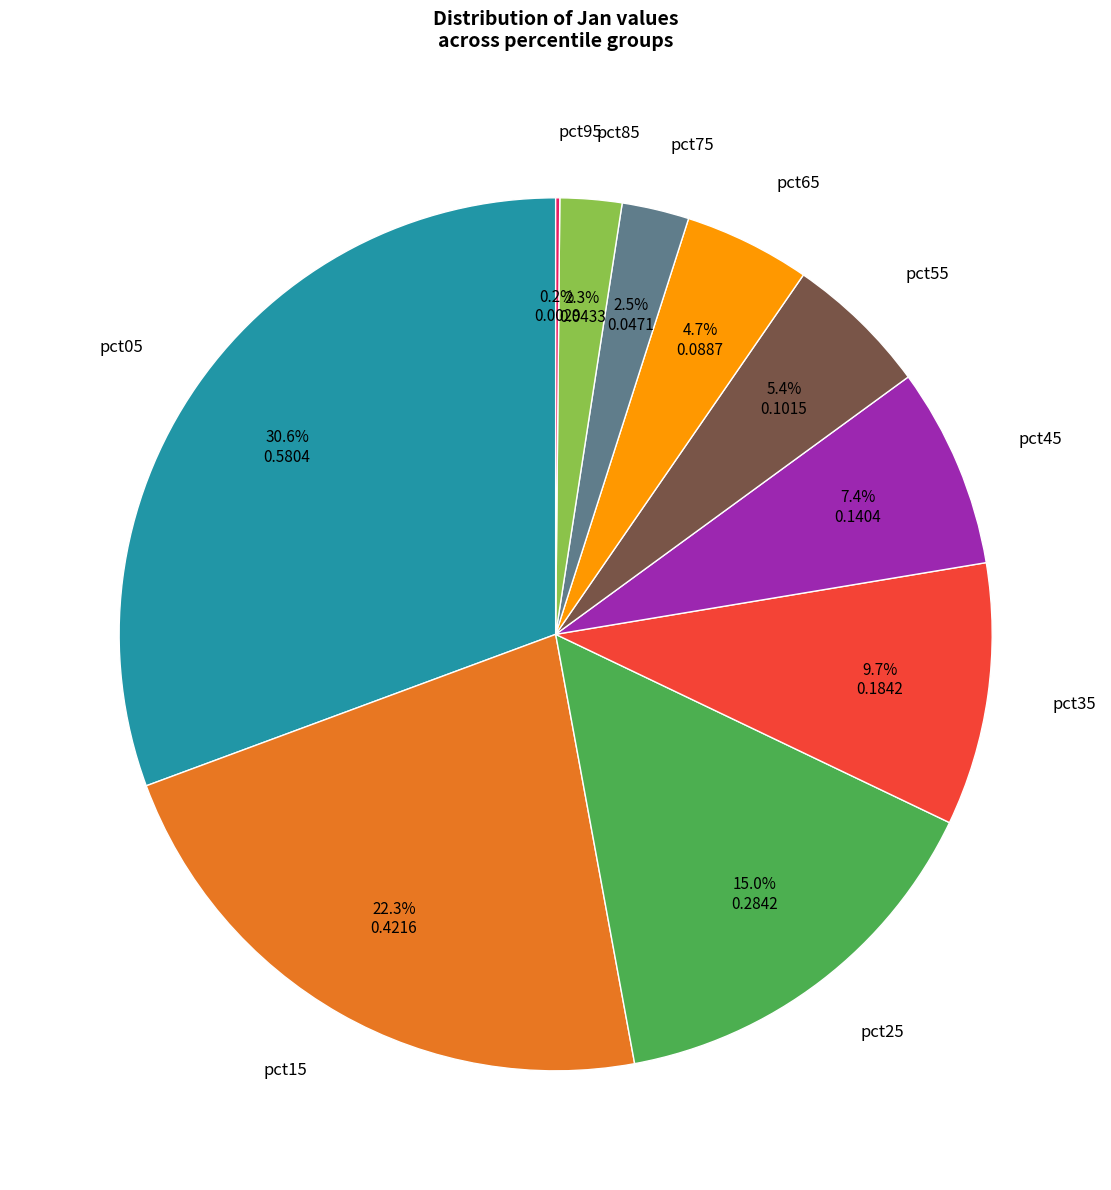

Is there a majority slice in this chart?

No